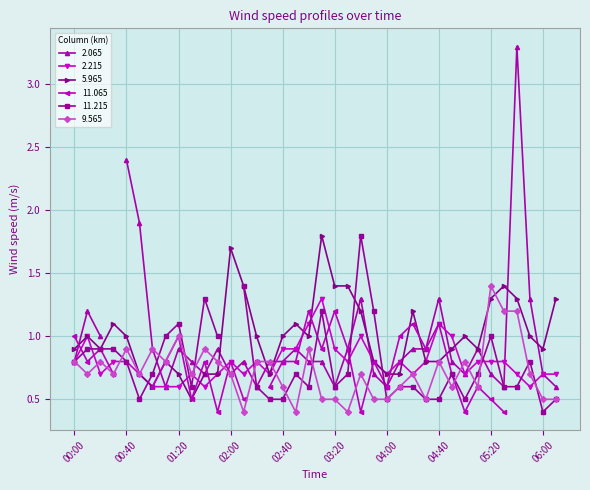

Which series changed the most between 00:20 and 05:20?

9.565